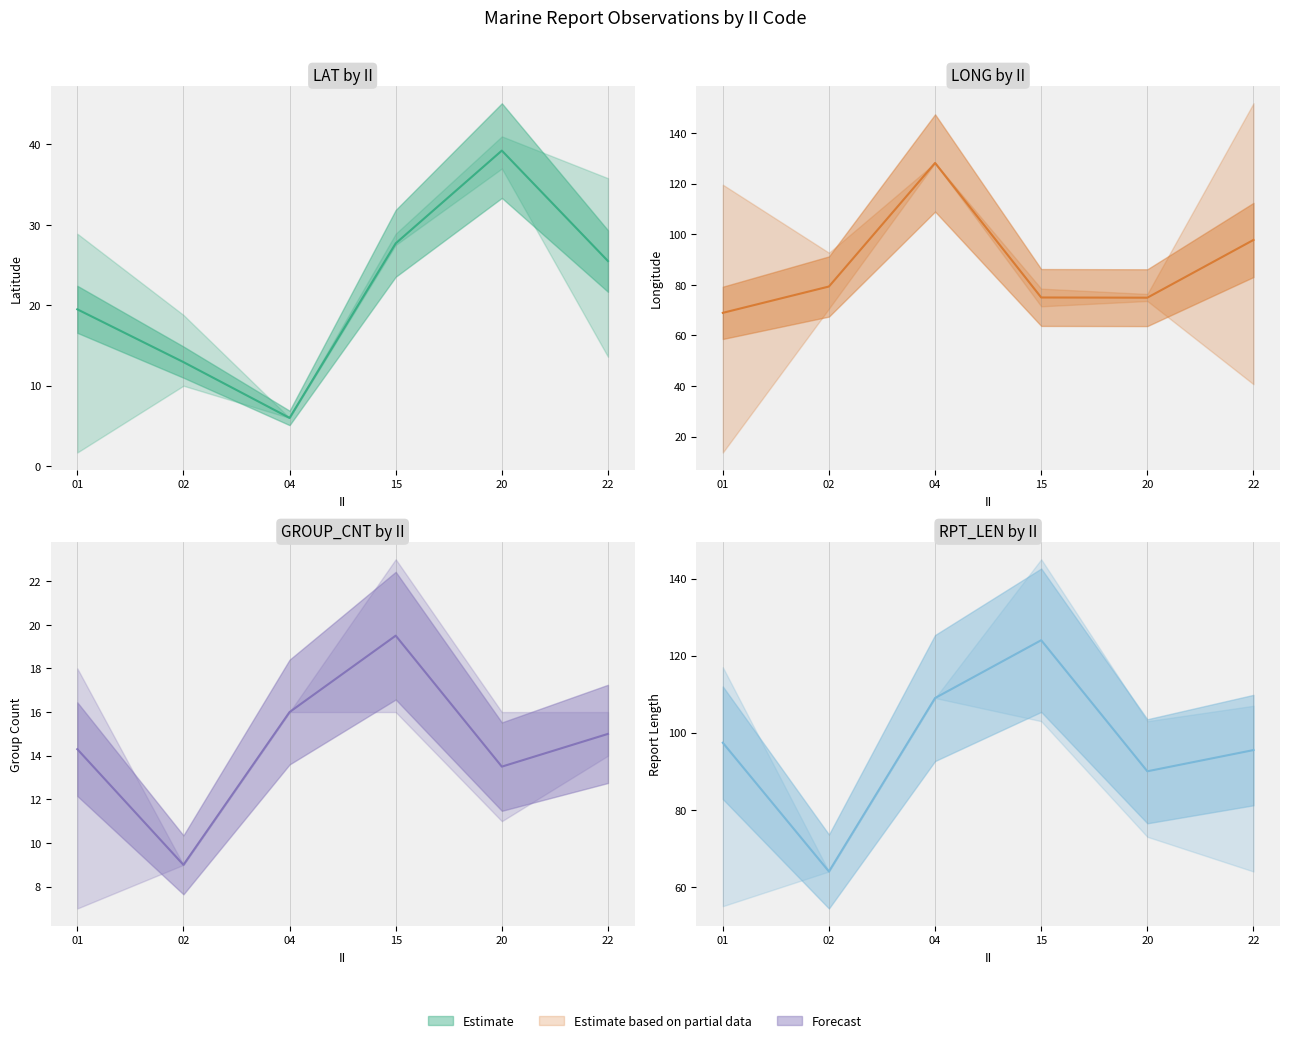

What is the difference between the values at 02 and 22?

31.5